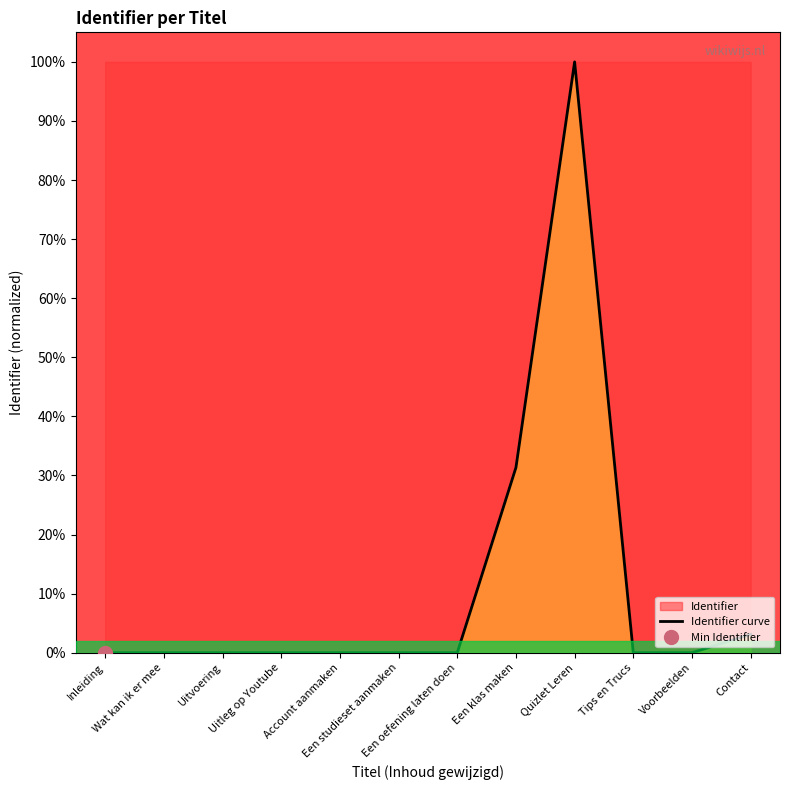

What is the average value?

11.2